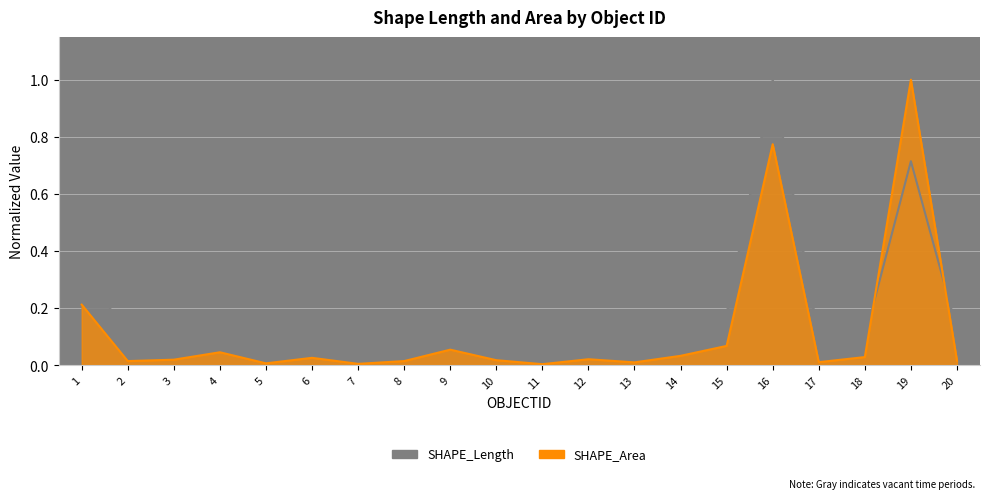

The SHAPE_Area series shows 0.0 at 12. True or false?

False